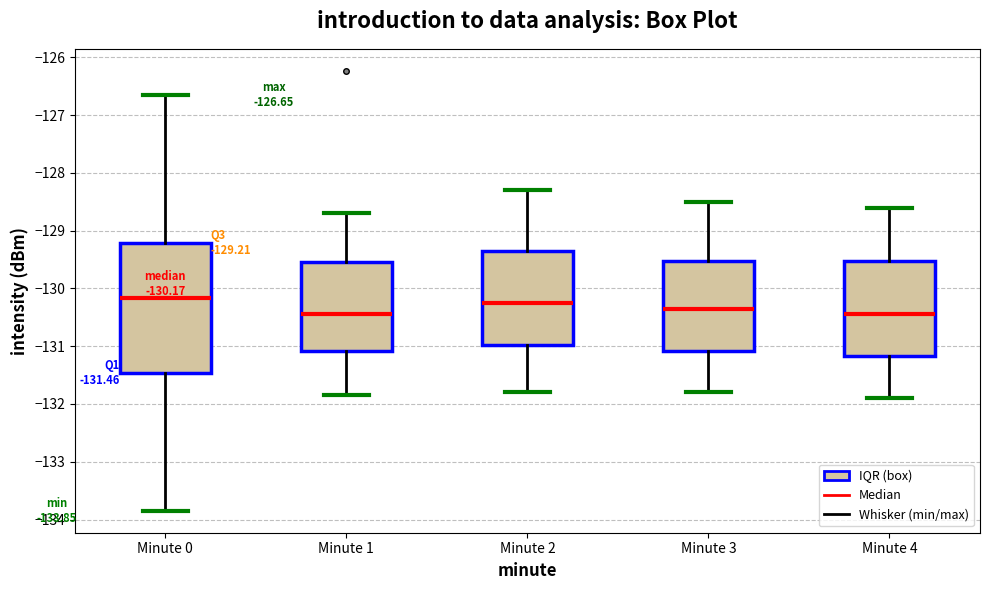

Comparing the boxes themselves (not the whiskers), which one is the tallest?

Minute 0